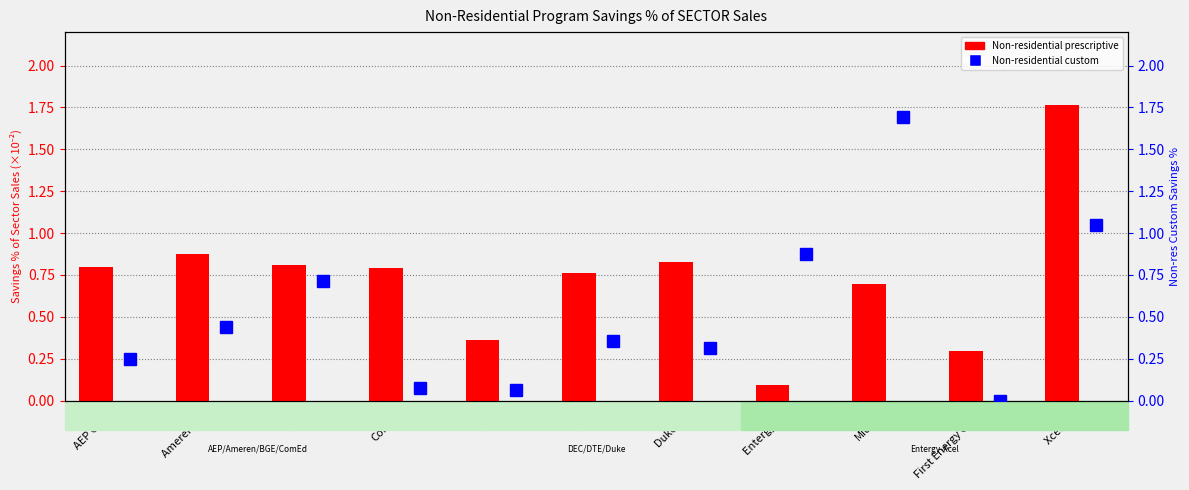

Which series changed the most between Entergy AR and Xcel MN?

Non-residential prescriptive